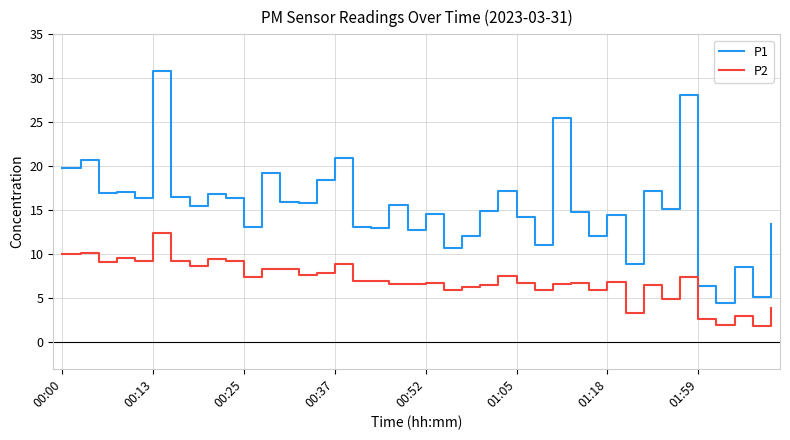

Which series has the widest spread of values?

P1